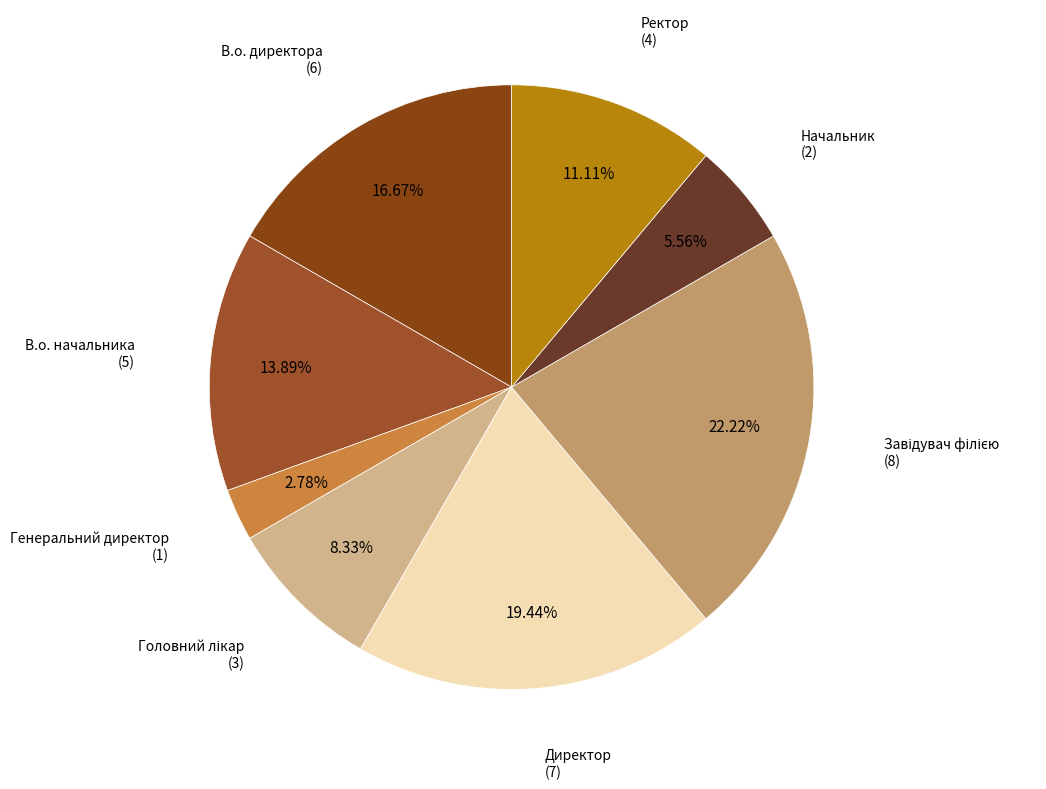

Is there any slice that represents more than half of the pie?

No